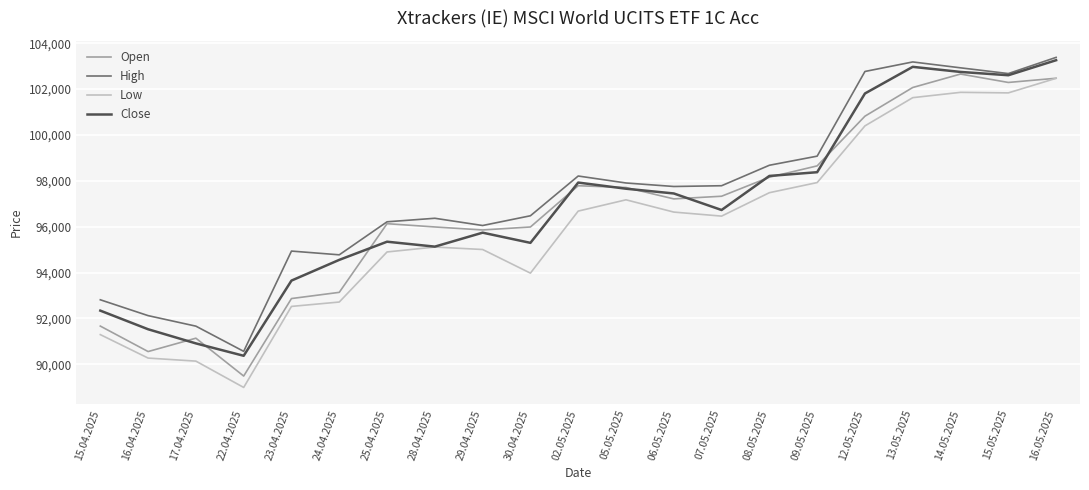

Where is Close nearest to the value 96814?

07.05.2025